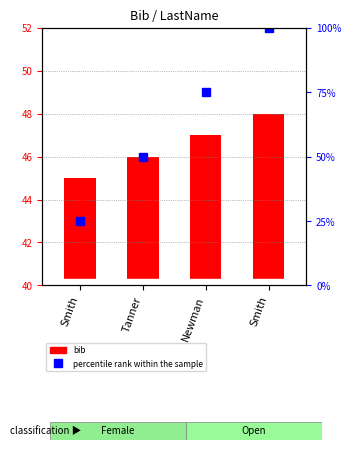

Rank the categories by value from highest to lowest.

Smith, Newman, Tanner, Smith